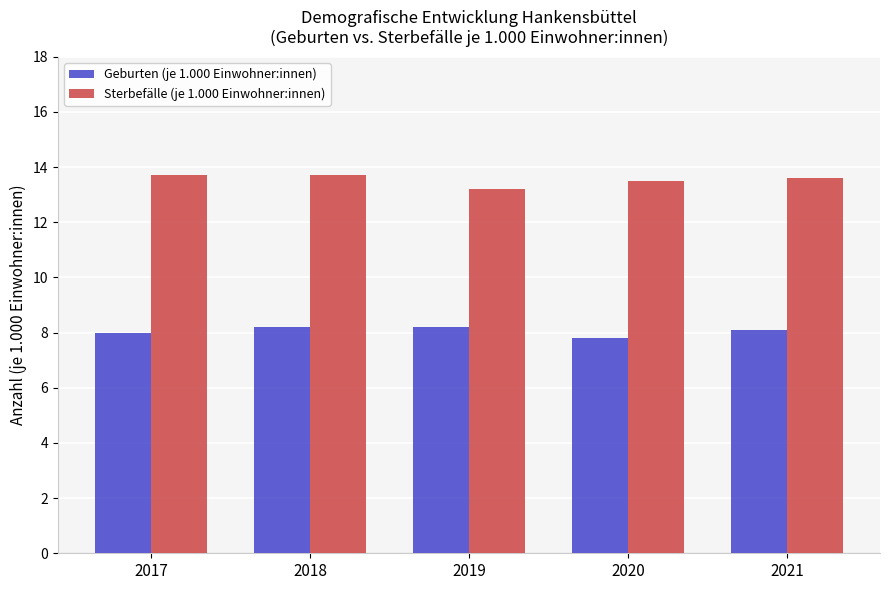

What is the sum of the Sterbefälle (je 1.000 Einwohner:innen) values at 2020 and 2019?

26.7